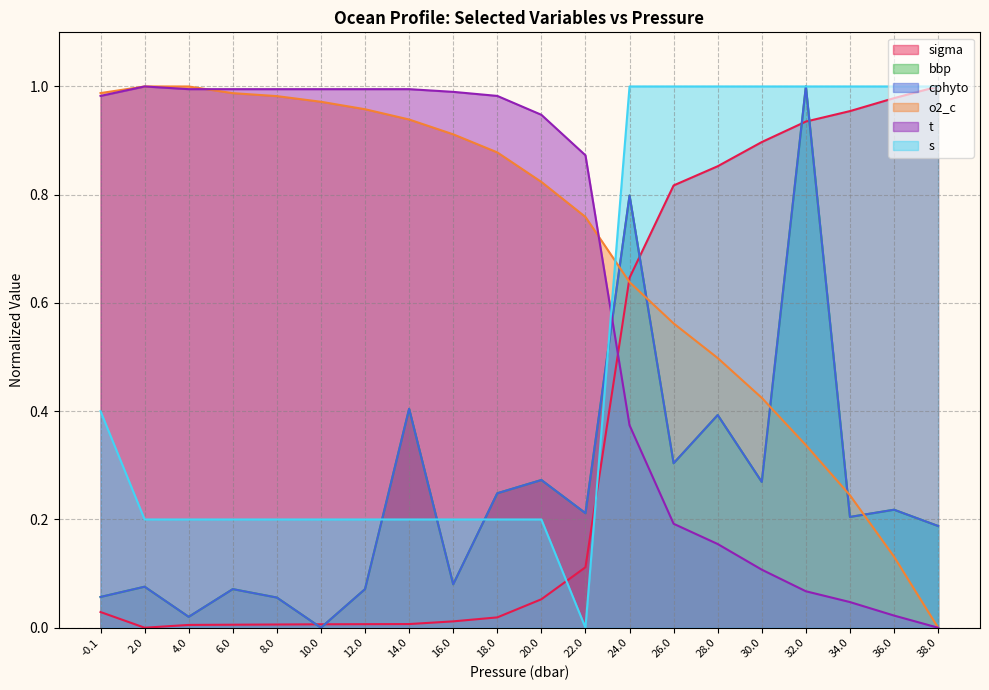

How many categories are shown in the chart?

20